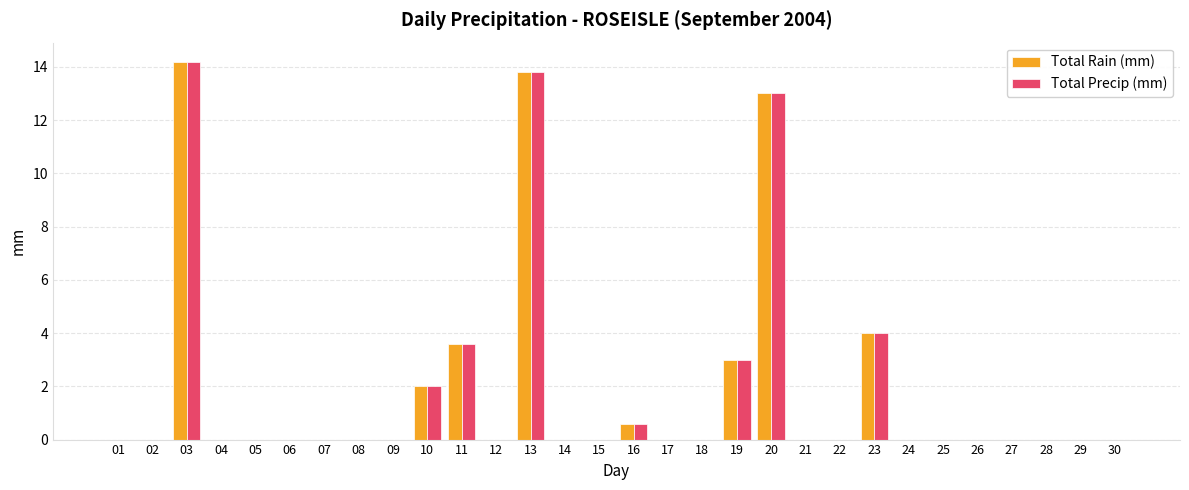

Are the bars grouped side by side (vs. stacked)?

Yes